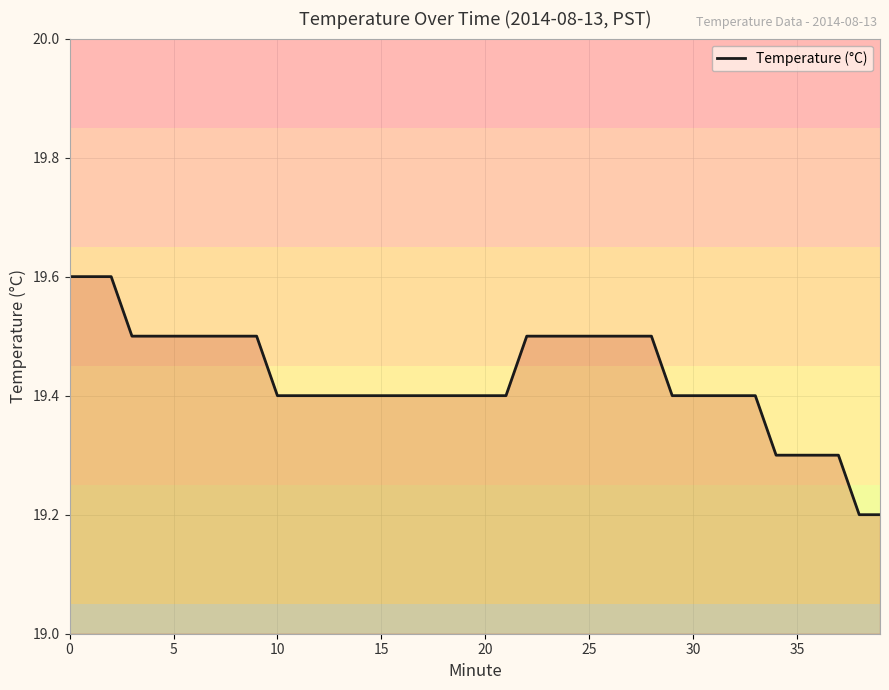

Does the chart have visible grid lines?

Yes